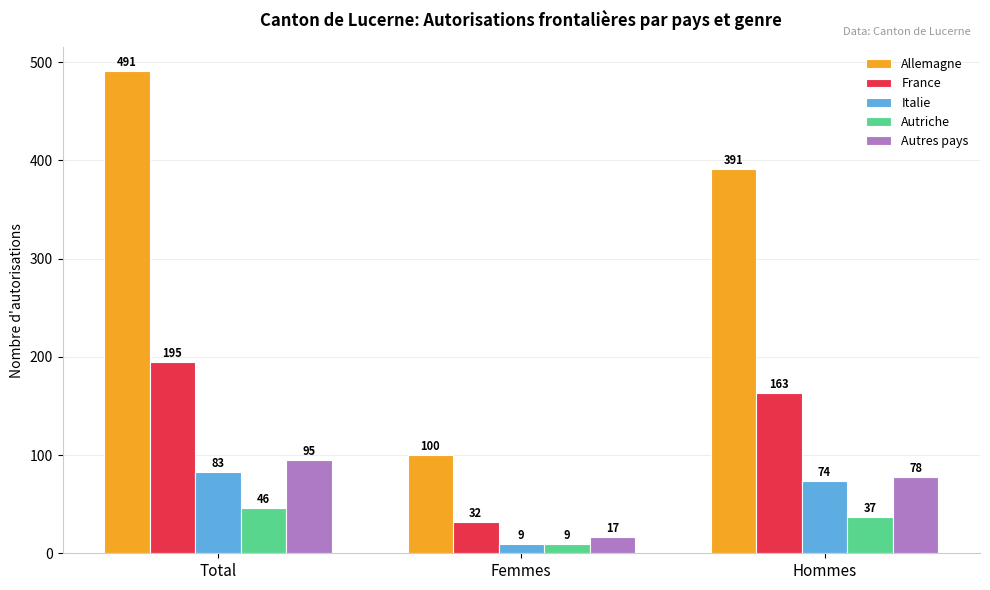

Count the number of categories in the chart.

3